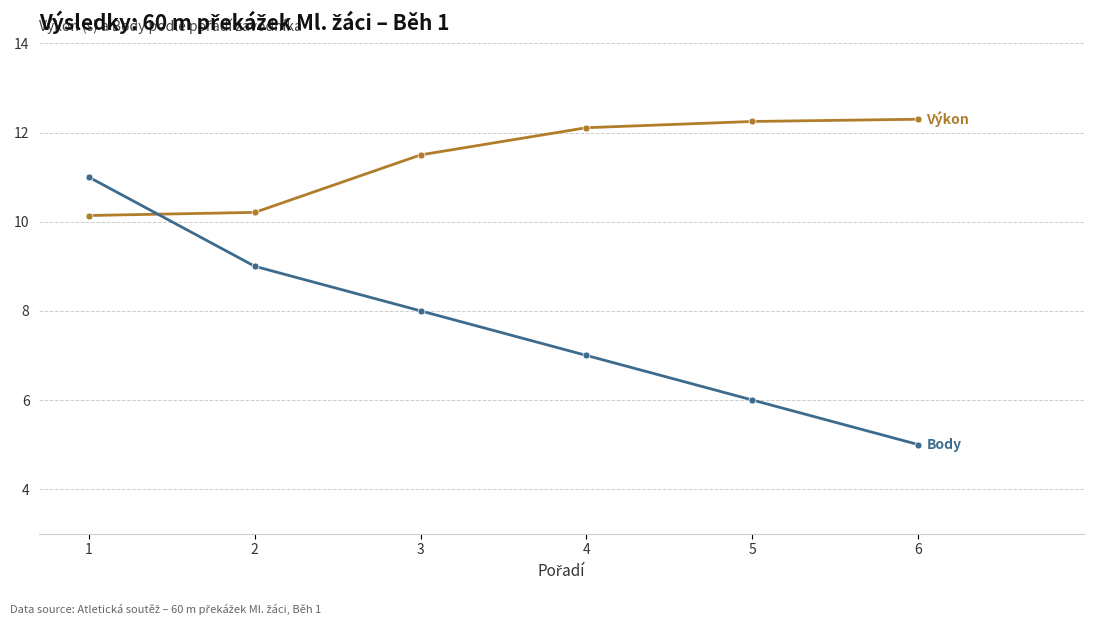

What is the difference between the highest and lowest values at 4?

5.1